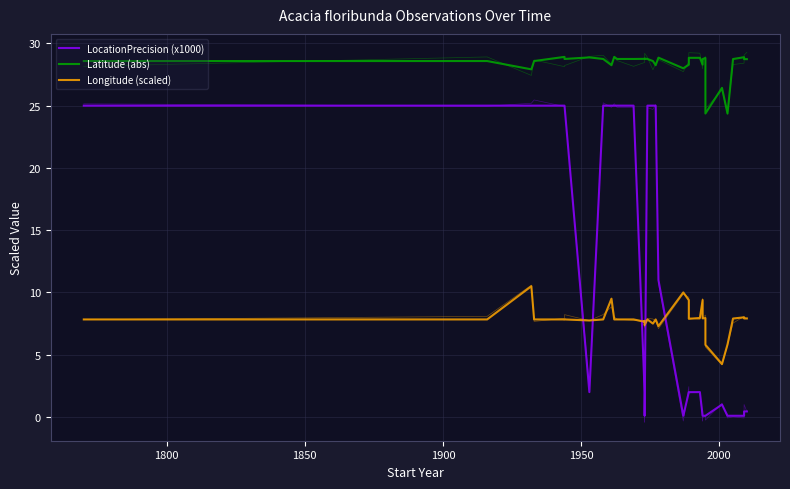

List the series in order of their peak value, lowest first.

Longitude (scaled), LocationPrecision (x1000), Latitude (abs)